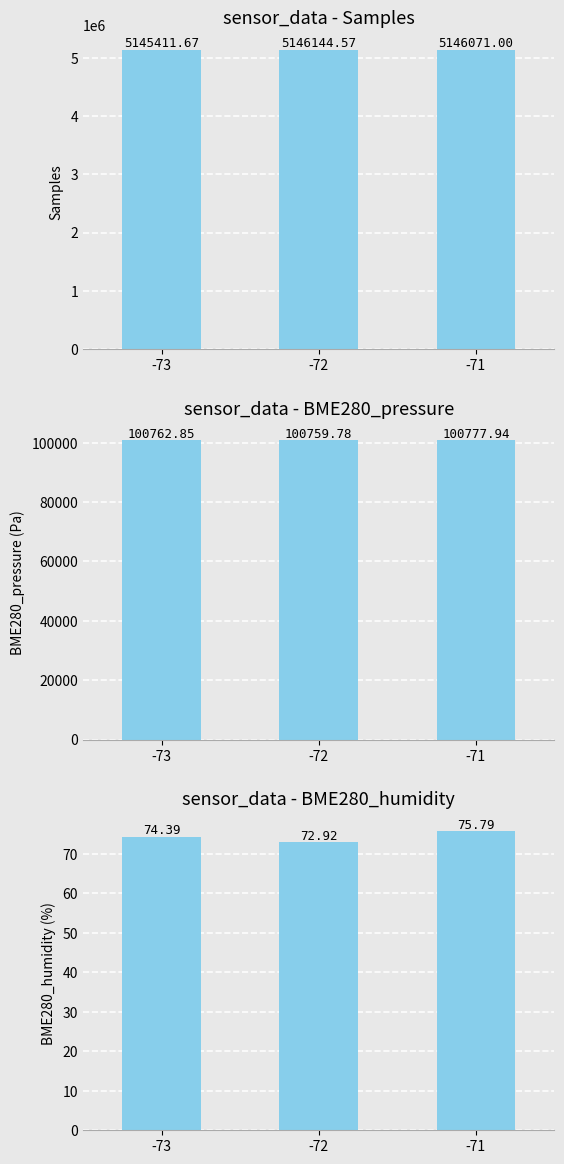

What are all the series names shown in the legend?

Samples, BME280_pressure, BME280_humidity